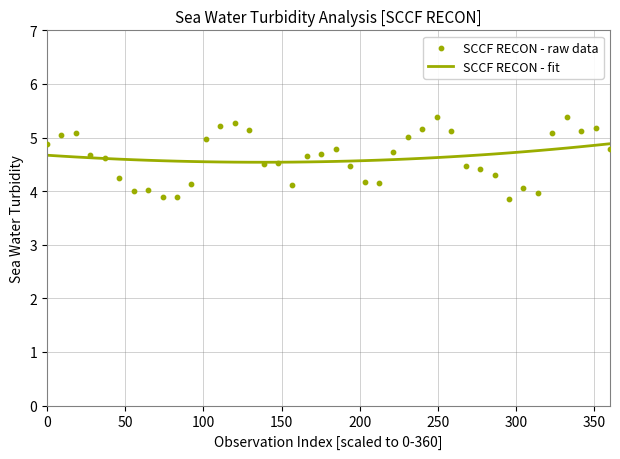

What is the highest value of the SCCF RECON - fit series?

4.9